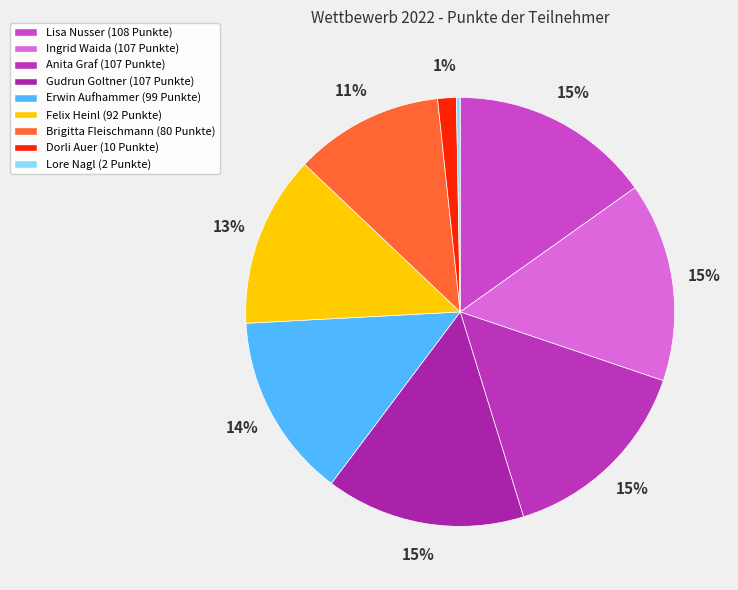

Which category has the smallest portion of the pie?

Lore Nagl